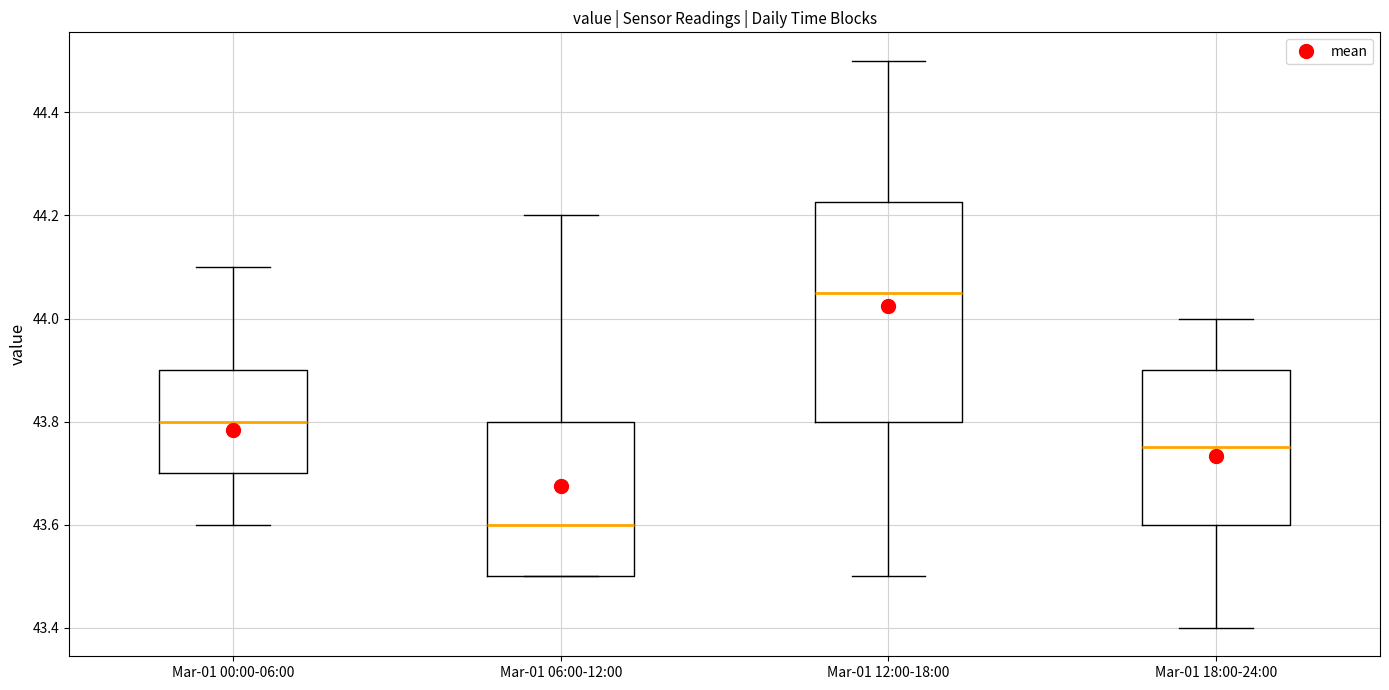

Which box's median line is the highest?

Mar-01 12:00-18:00